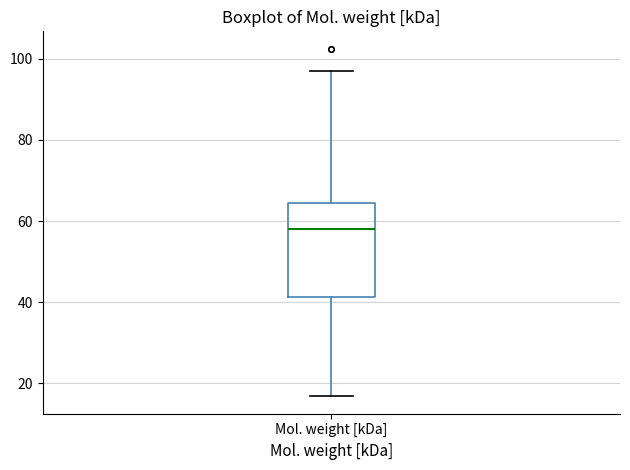

Read this box plot against the y-axis: the position of the median line, the range covered by the box, and the ends of both whiskers. The values are not printed on the chart, so give them approximately, as read against the axis.

median 58, box 42 to 64, whiskers 16 to 98